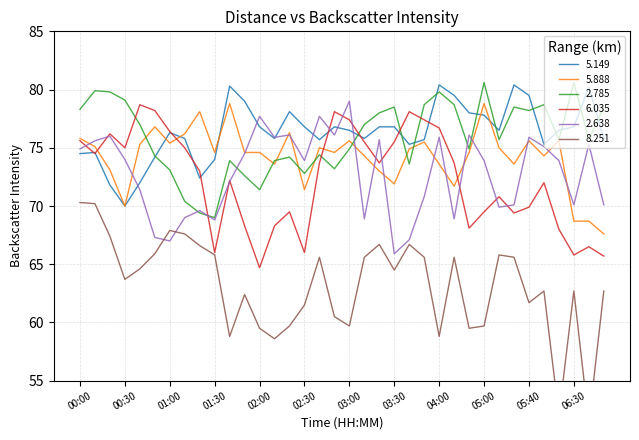

Which series has the largest total across all categories?

5.149